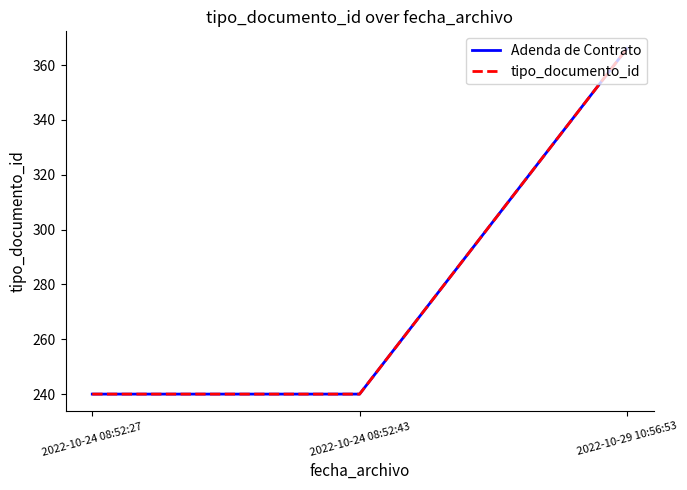

At which label is tipo_documento_id closest to 303?

2022-10-24 08:52:27